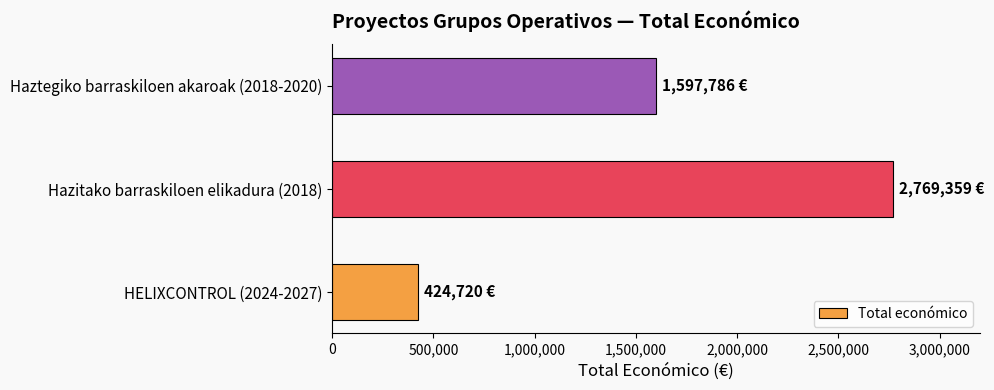

Approximately how many times larger is the value at Hazitako barraskiloen elikadura (2018) compared to HELIXCONTROL (2024-2027)?

6.5